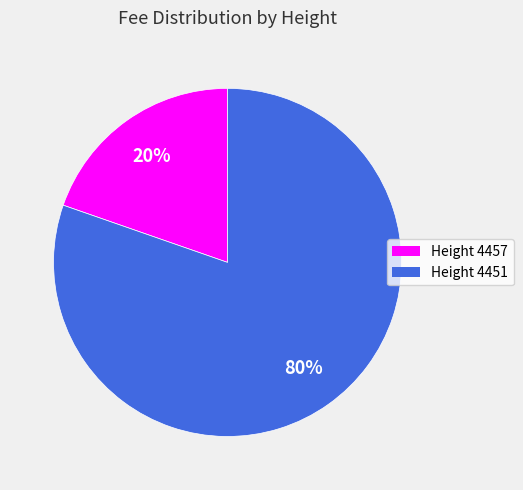

To the nearest percent, what portion does Height 4457 represent?

20%